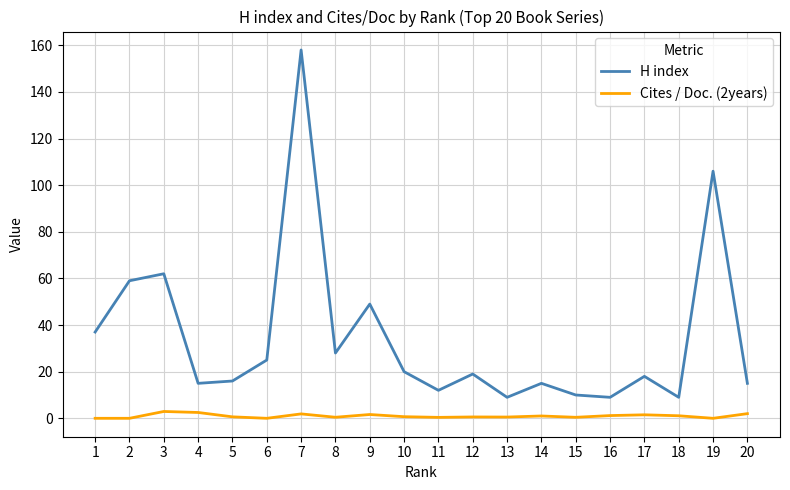

Rank the series at 2 from lowest to highest value.

Cites / Doc. (2years), H index